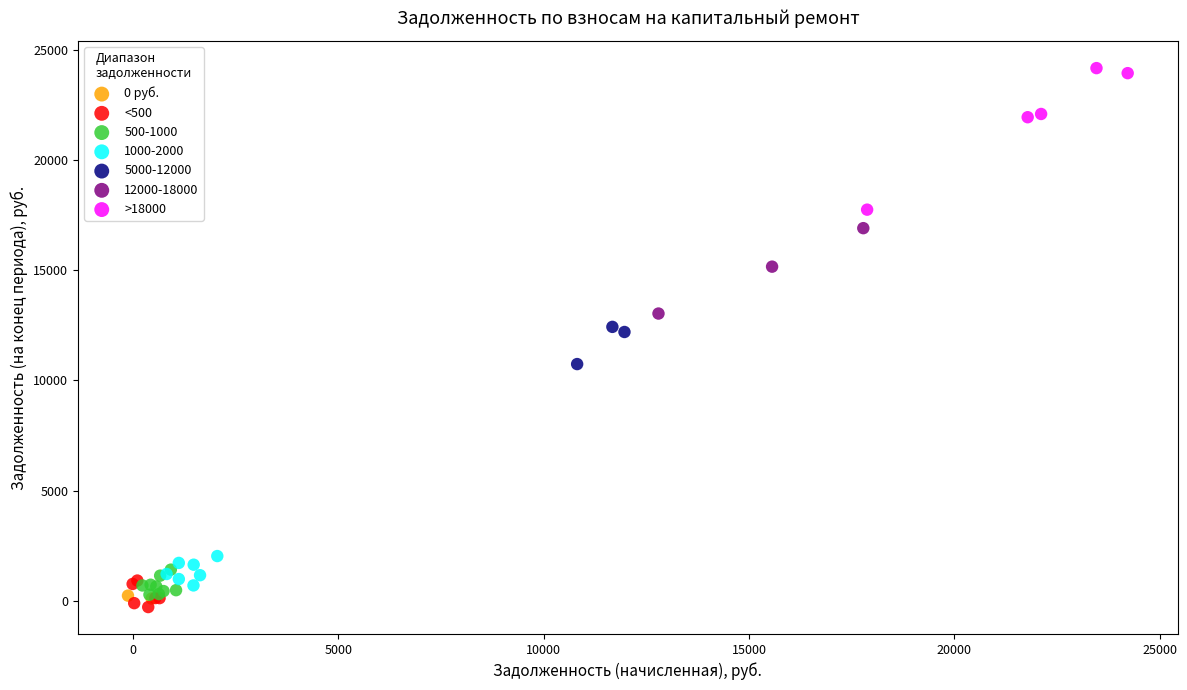

Which series reaches the minimum Y coordinate?

<500